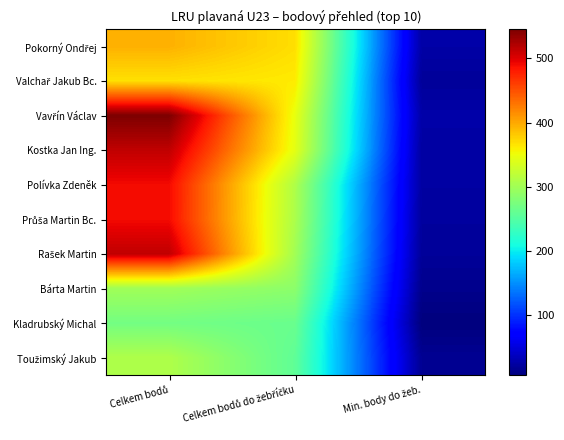

What is the total value across all series at Min. body do žeb.?

201